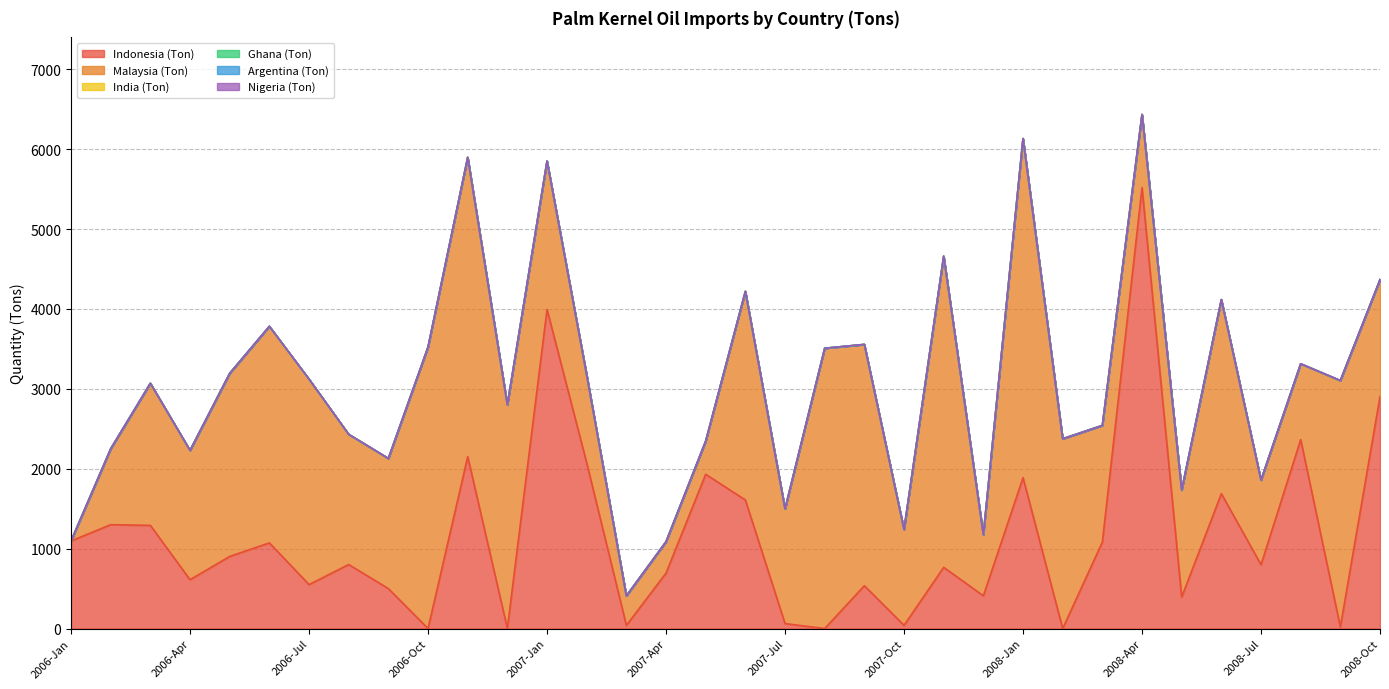

The Malaysia (Ton) series shows 725 at 2008-Oct. True or false?

False